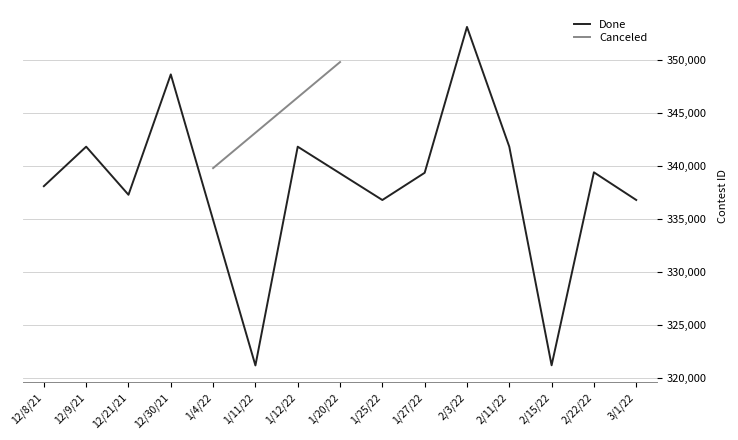

How many values exceed 339337?

6